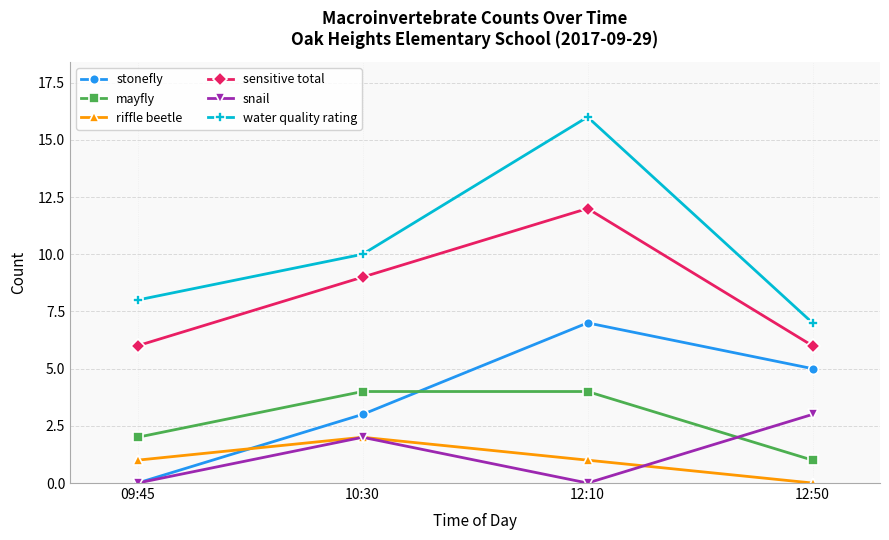

True or false: snail and riffle beetle cross at least once.

True